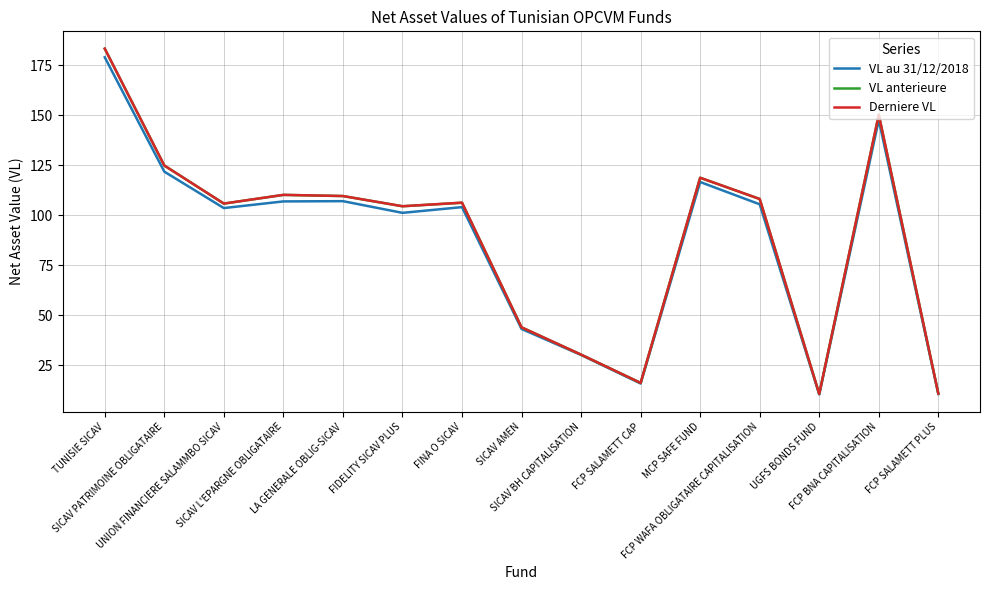

What is the highest value of the VL anterieure series?

183.2